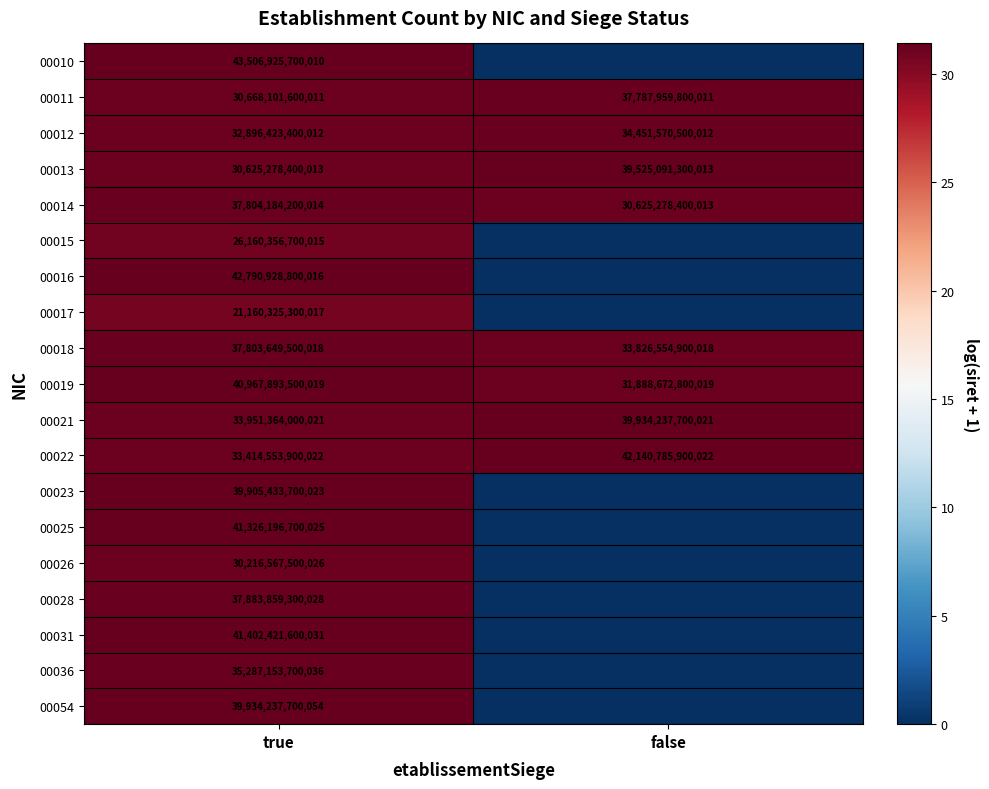

At which label does 00018 reach its peak?

true